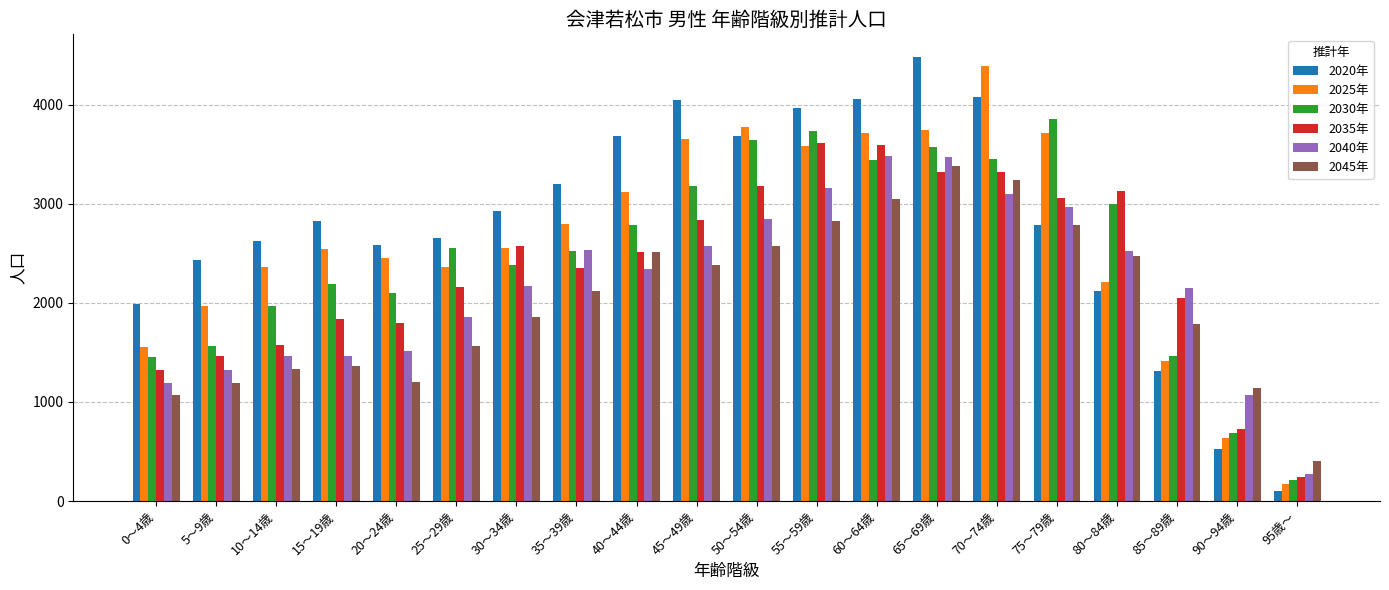

Which series has the largest total across all categories?

2020年